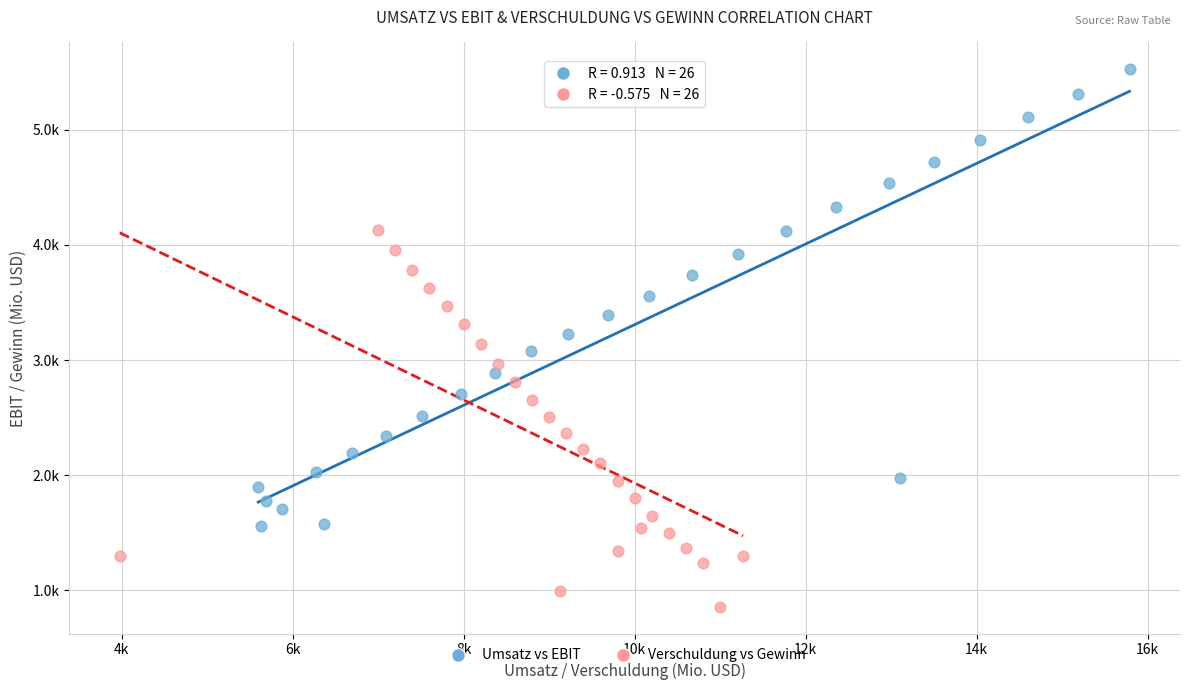

What are all the series names shown in the legend?

Umsatz vs EBIT, Verschuldung vs Gewinn